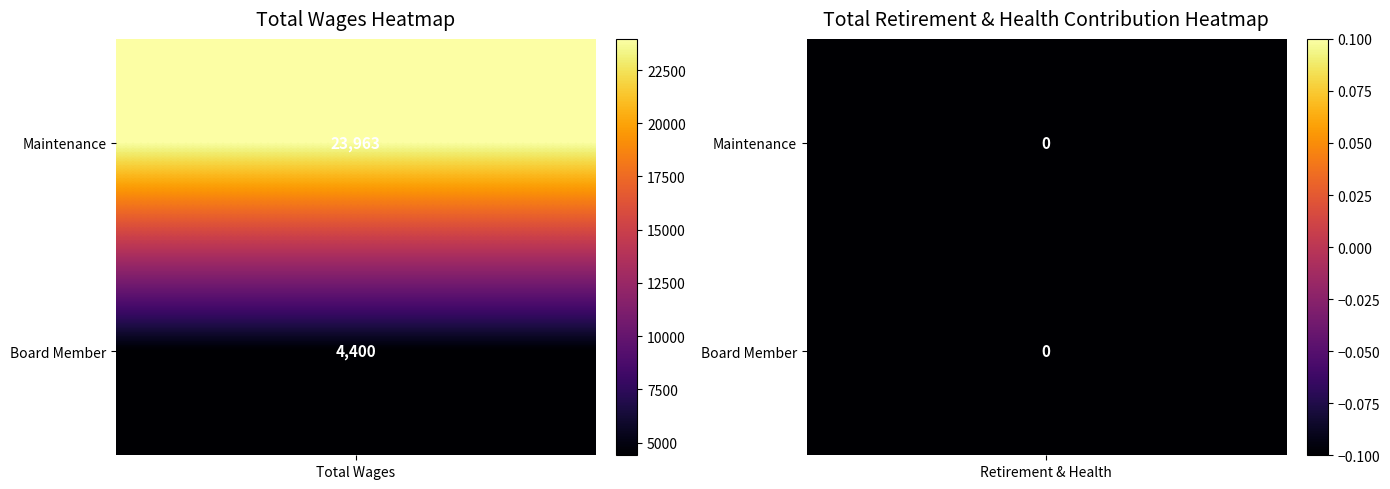

Where is Maintenance nearest to the value 11981?

1